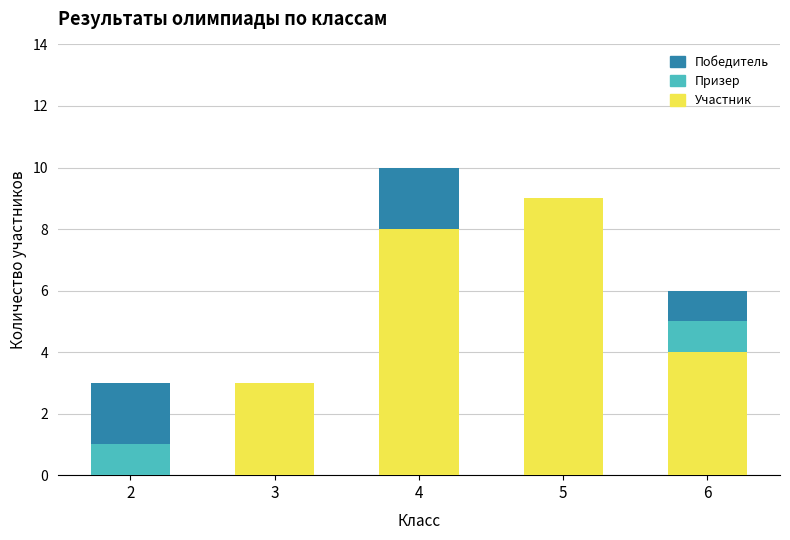

What is the maximum value for Участник?

9